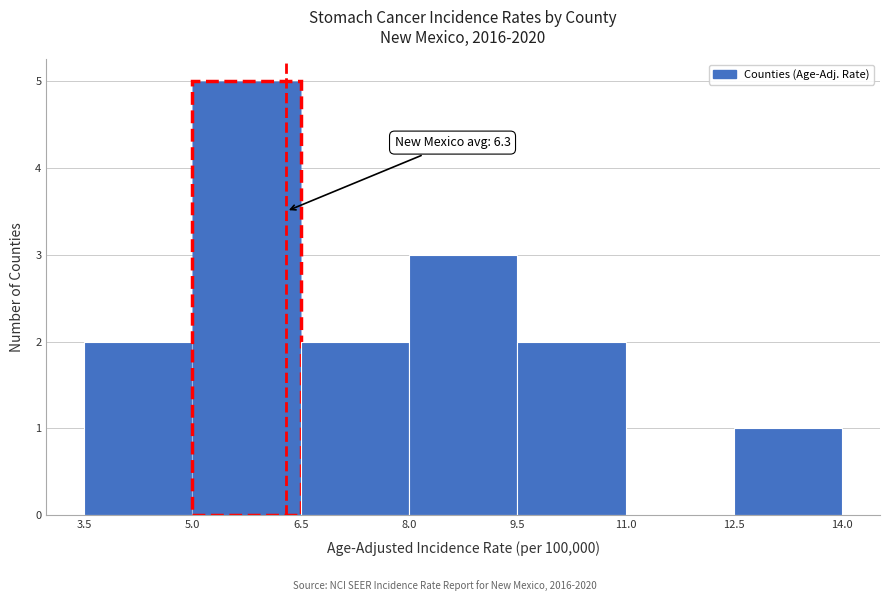

Which range on the x-axis has the tallest bar?

5.0 to 6.5